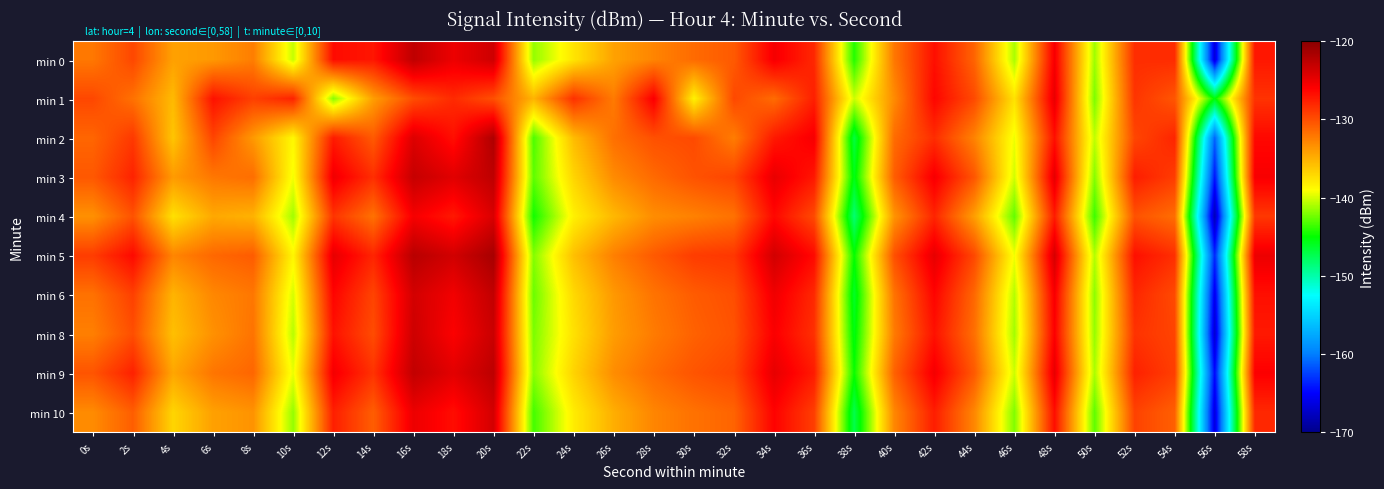

Reading left to right, what are all the values shown in this chart?

min 0: 0s=-132.1	2s=-129.6	4s=-134.2	6s=-133.8	8s=-132.4	10s=-140.4	12s=-126.6	14s=-127.2	16s=-122.7	18s=-125.1	20s=-123.5	22s=-141.6	24s=-137.7	26s=-134.3	28s=-132.8	30s=-131.4	32s=-130.6	34s=-125.6	36s=-128.0	38s=-144.2	40s=-132.2	42s=-126.8	44s=-131.1	46s=-141.0	48s=-125.6	50s=-141.3	52s=-128.3	54s=-128.2	56s=-166.7	58s=-127.2
min 1: 0s=-129.7	2s=-131.8	4s=-135.5	6s=-126.9	8s=-129.3	10s=-127.8	12s=-141.8	14s=-134.1	16s=-130.0	18s=-128.2	20s=-130.1	22s=-135.2	24s=-128.5	26s=-132.3	28s=-125.8	30s=-138.4	32s=-129.7	34s=-131.5	36s=-127.6	38s=-140.2	40s=-133.1	42s=-126.3	44s=-129.8	46s=-137.6	48s=-124.9	50s=-142.1	52s=-128.7	54s=-130.4	56s=-145.3	58s=-128.6
min 2: 0s=-131.2	2s=-128.9	4s=-136.1	6s=-129.5	8s=-133.8	10s=-138.7	12s=-127.4	14s=-130.6	16s=-124.3	18s=-126.8	20s=-121.9	22s=-143.2	24s=-135.6	26s=-131.7	28s=-130.1	30s=-129.8	32s=-132.4	34s=-127.3	36s=-125.6	38s=-146.8	40s=-131.5	42s=-128.3	44s=-132.7	46s=-139.4	48s=-126.8	50s=-140.5	52s=-129.6	54s=-127.9	56s=-161.2	58s=-126.4
min 3: 0s=-130.5	2s=-127.8	4s=-133.9	6s=-132.1	8s=-131.6	10s=-139.3	12s=-125.3	14s=-128.4	16s=-123.1	18s=-124.5	20s=-122.7	22s=-142.8	24s=-136.9	26s=-133.1	28s=-131.4	30s=-130.2	32s=-129.5	34s=-124.9	36s=-127.2	38s=-145.6	40s=-130.8	42s=-125.6	44s=-130.4	46s=-140.1	48s=-124.7	50s=-141.9	52s=-127.5	54s=-129.1	56s=-164.3	58s=-125.7
min 4: 0s=-133.4	2s=-130.2	4s=-137.5	6s=-134.6	8s=-135.1	10s=-141.2	12s=-128.7	14s=-131.8	16s=-125.6	18s=-127.3	20s=-124.1	22s=-144.6	24s=-138.3	26s=-135.4	28s=-133.2	30s=-132.6	32s=-131.8	34s=-126.4	36s=-129.8	38s=-148.3	40s=-133.6	42s=-127.9	44s=-134.1	46s=-142.7	48s=-127.4	50s=-143.6	52s=-130.2	54s=-131.6	56s=-168.1	58s=-128.9
min 5: 0s=-129.1	2s=-126.5	4s=-132.8	6s=-131.3	8s=-130.7	10s=-138.6	12s=-124.8	14s=-127.9	16s=-122.4	18s=-123.7	20s=-121.5	22s=-141.9	24s=-135.8	26s=-132.5	28s=-130.6	30s=-129.1	32s=-128.8	34s=-123.7	36s=-126.5	38s=-144.9	40s=-130.1	42s=-124.8	44s=-129.7	46s=-139.3	48s=-123.9	50s=-140.8	52s=-126.8	54s=-128.4	56s=-163.5	58s=-125.1
min 6: 0s=-131.8	2s=-129.3	4s=-135.2	6s=-132.9	8s=-132.1	10s=-140.0	12s=-126.2	14s=-129.5	16s=-123.8	18s=-125.4	20s=-122.9	22s=-142.5	24s=-137.1	26s=-133.8	28s=-131.9	30s=-130.7	32s=-130.0	34s=-125.3	36s=-128.1	38s=-146.1	40s=-131.9	42s=-126.2	44s=-131.3	46s=-140.8	48s=-125.6	50s=-141.7	52s=-128.0	54s=-129.8	56s=-165.8	58s=-126.8
min 8: 0s=-132.5	2s=-130.0	4s=-135.8	6s=-133.4	8s=-131.9	10s=-140.7	12s=-126.9	14s=-129.9	16s=-123.5	18s=-125.9	20s=-123.3	22s=-142.1	24s=-137.5	26s=-134.0	28s=-132.3	30s=-131.0	32s=-130.2	34s=-125.8	36s=-128.5	38s=-145.5	40s=-132.3	42s=-126.9	44s=-131.7	46s=-141.2	48s=-125.9	50s=-141.5	52s=-128.6	54s=-129.5	56s=-167.0	58s=-127.3
min 9: 0s=-130.3	2s=-127.7	4s=-134.5	6s=-132.0	8s=-131.2	10s=-139.5	12s=-125.5	14s=-128.6	16s=-122.9	18s=-124.6	20s=-122.6	22s=-141.8	24s=-136.8	26s=-133.2	28s=-131.5	30s=-130.3	32s=-129.6	34s=-124.8	36s=-127.4	38s=-144.8	40s=-131.0	42s=-125.5	44s=-130.6	46s=-140.2	48s=-124.8	50s=-141.0	52s=-127.7	54s=-129.2	56s=-164.8	58s=-125.9
min 10: 0s=-133.1	2s=-130.8	4s=-136.9	6s=-134.2	8s=-133.5	10s=-141.5	12s=-127.6	14s=-130.8	16s=-125.1	18s=-126.7	20s=-123.8	22s=-143.4	24s=-138.1	26s=-134.9	28s=-132.8	30s=-131.8	32s=-131.1	34s=-126.1	36s=-129.2	38s=-147.2	40s=-132.9	42s=-127.5	44s=-132.9	46s=-142.0	48s=-126.7	50s=-142.8	52s=-129.4	54s=-130.9	56s=-166.4	58s=-128.1